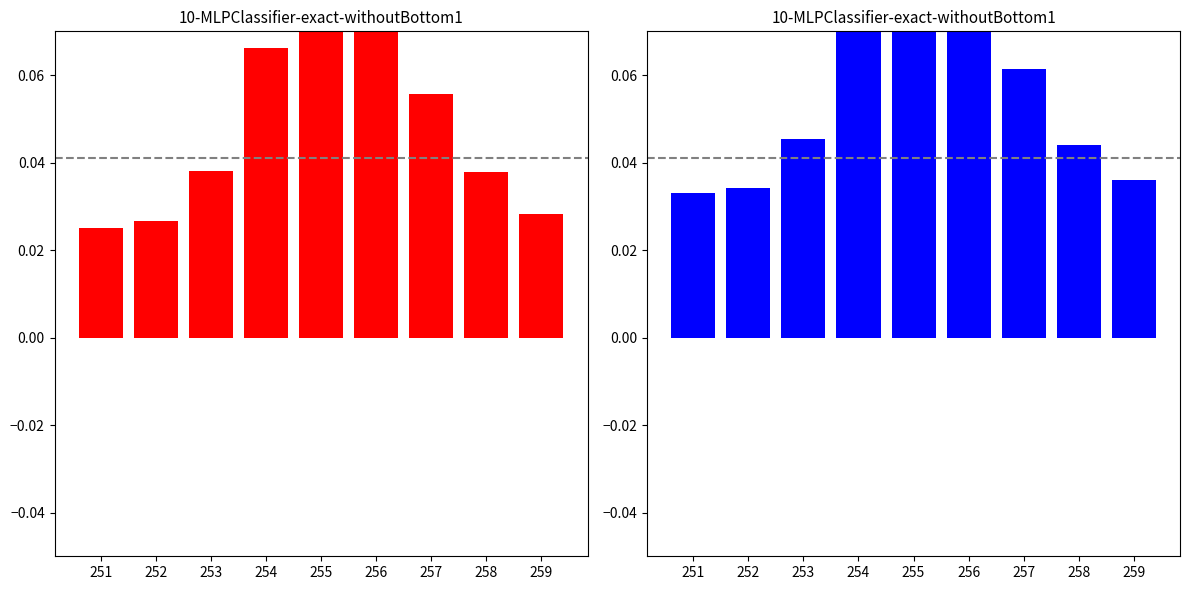

What is the difference between the second highest and minimum values in the frame_2 series?

0.1